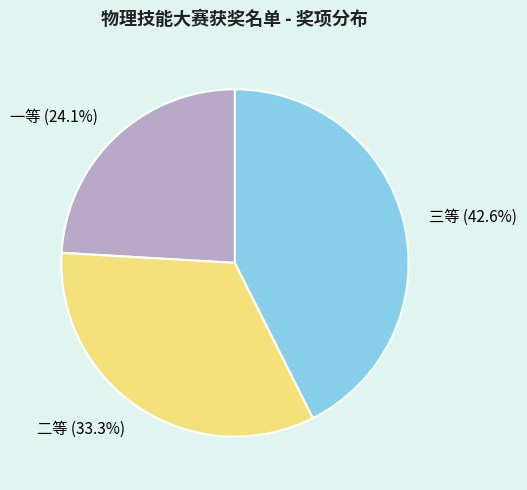

Does 三等 represent more than half of the total?

No